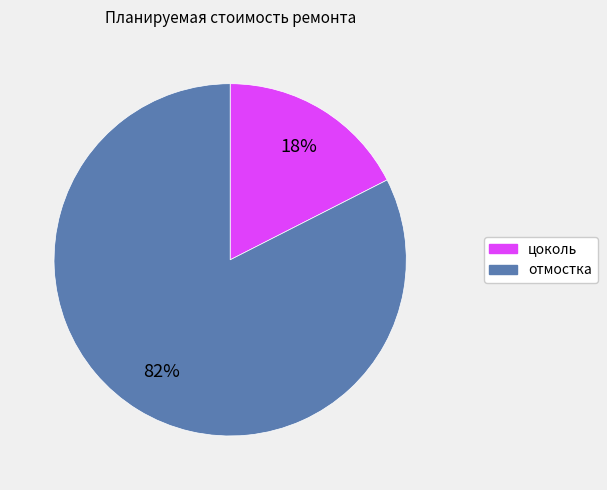

Count the number of slices in the pie.

2